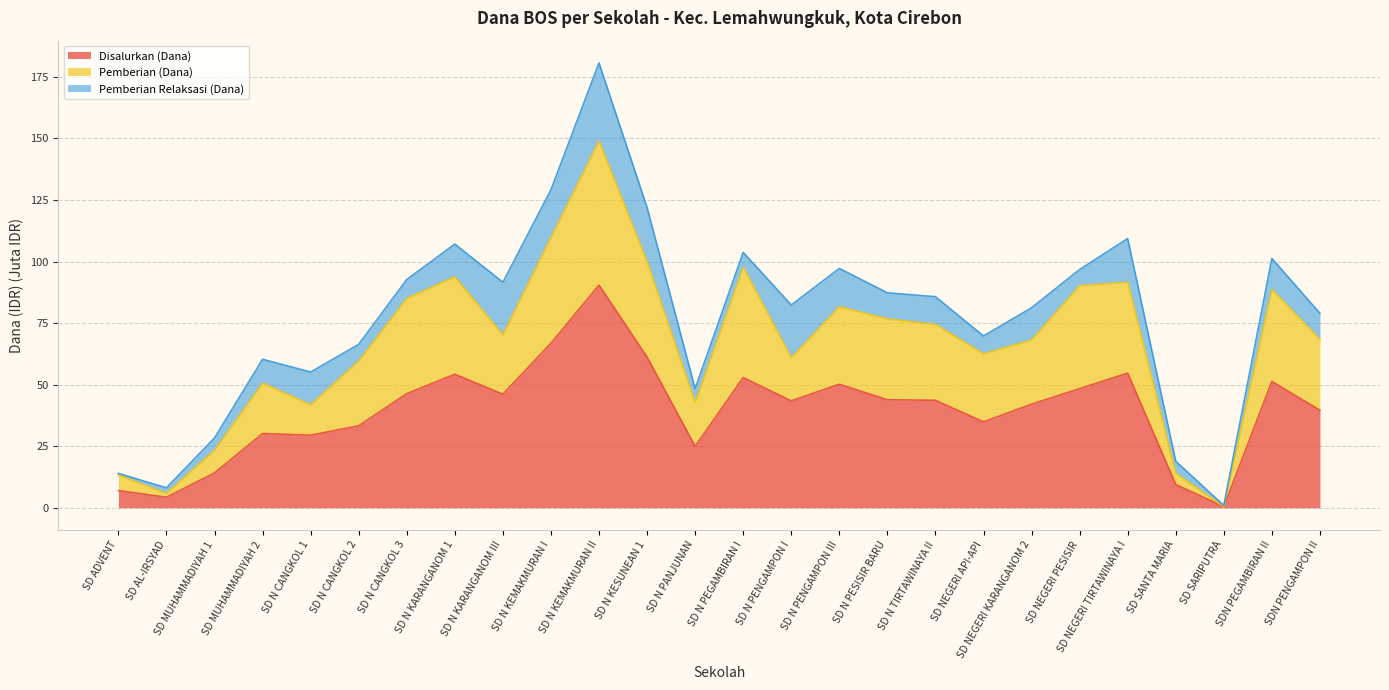

What is the minimum value shown in the chart?

0.5